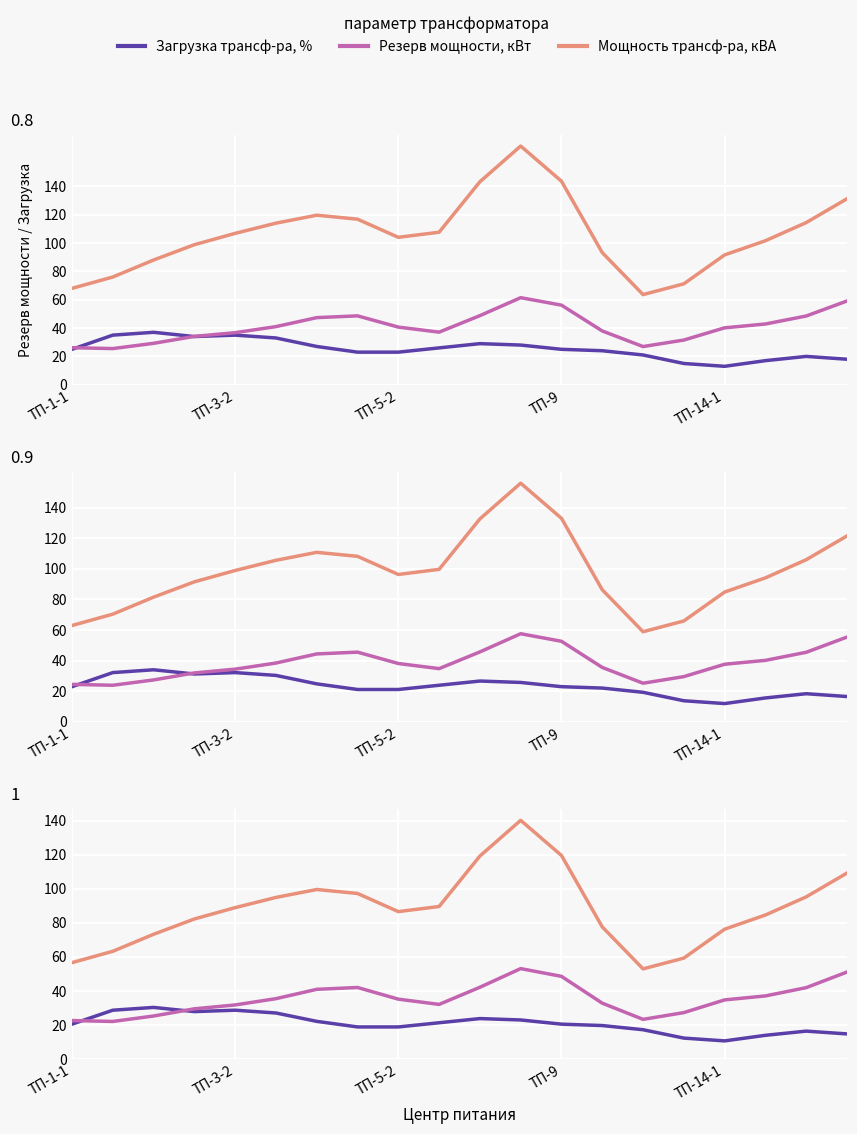

Reading right to left, extract all data points from this chart.

Загрузка трансф-ра, %: 14.8	16.4	13.9	10.7	12.3	17.2	19.7	20.5	23.0	23.8	21.3	18.9	18.9	22.1	27.1	28.7	27.9	30.3	28.7	20.5
Резерв мощности, кВт (scaled): 51.1	42.0	37.1	34.8	27.3	23.3	32.8	48.6	53.2	42.2	32.1	35.2	42.1	41.0	35.5	31.8	29.5	25.3	22.1	22.6
Мощность трансф-ра, кВА (scaled): 109.3	95.3	84.7	76.3	59.3	53.0	77.7	119.7	140.3	119.3	89.7	86.7	97.3	99.7	95.0	89.0	82.3	73.3	63.3	56.7